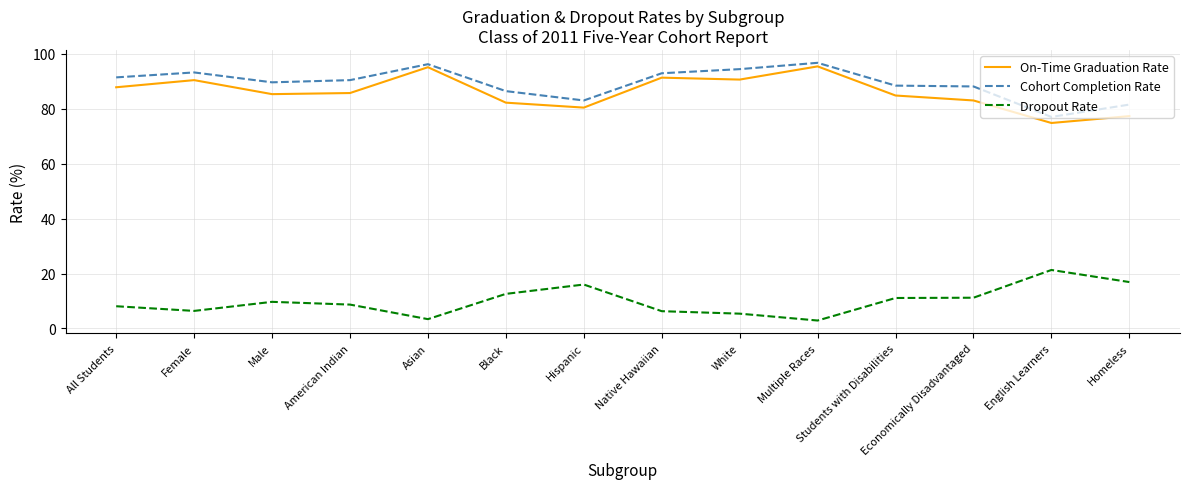

How many categories are shown in the chart?

14